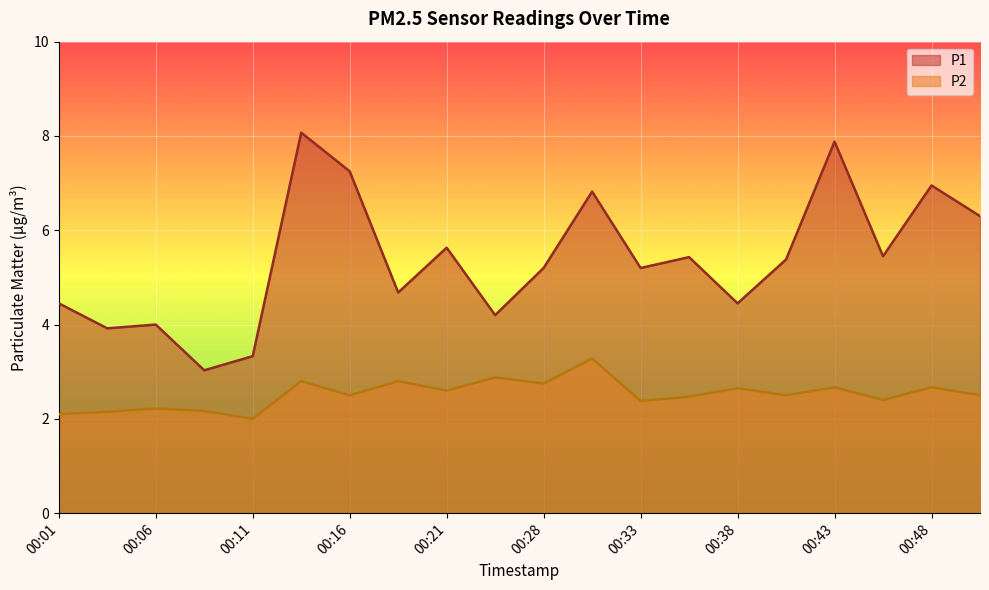

How many lines are shown in the chart?

2